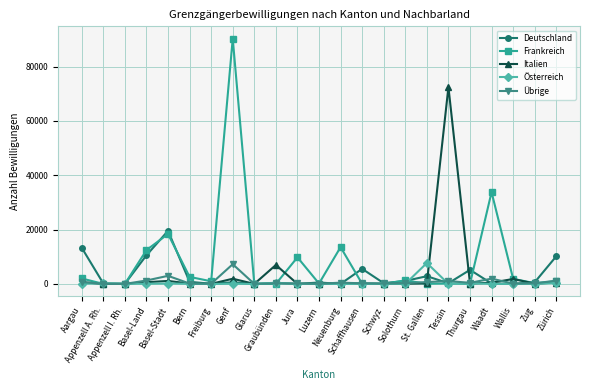

True or false: Frankreich has more than 2 interior local peaks.

True